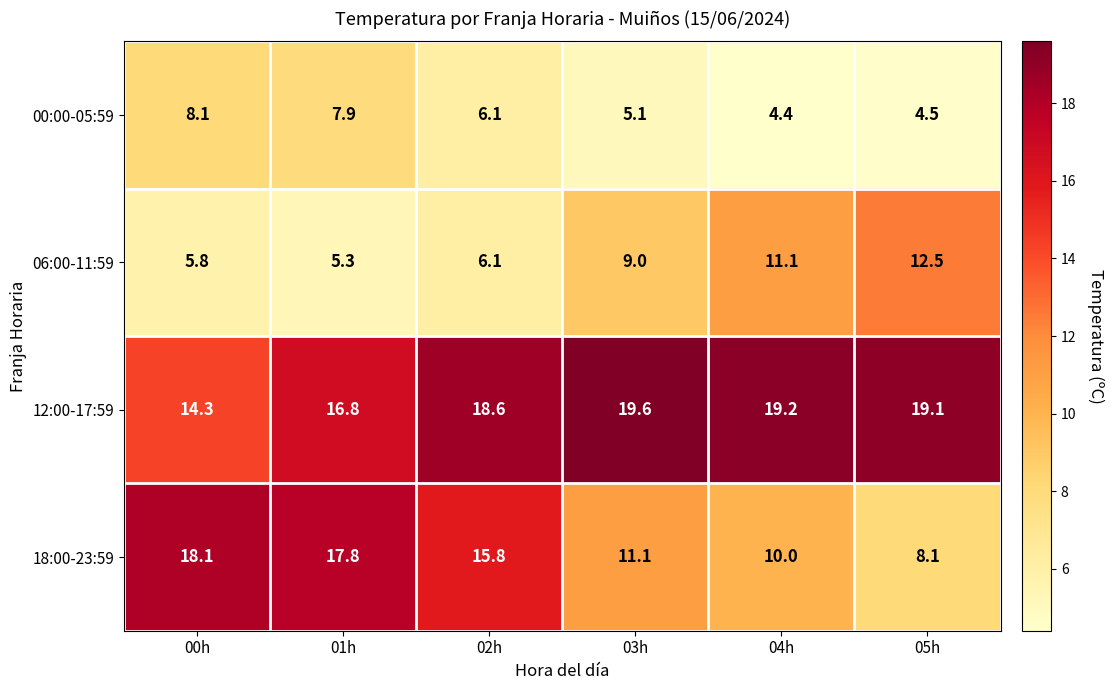

Where does the 12:00-17:59 series first go above 19?

03h